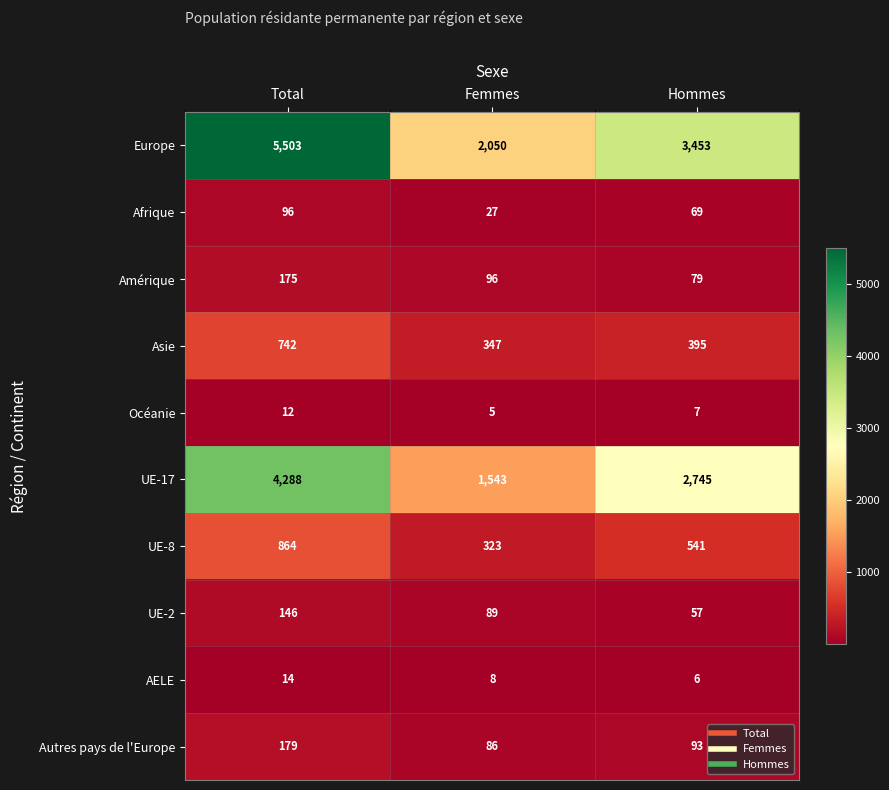

Rank the series at Hommes from highest to lowest value.

Europe, UE-17, UE-8, Asie, Autres pays de l'Europe, Amérique, Afrique, UE-2, Océanie, AELE